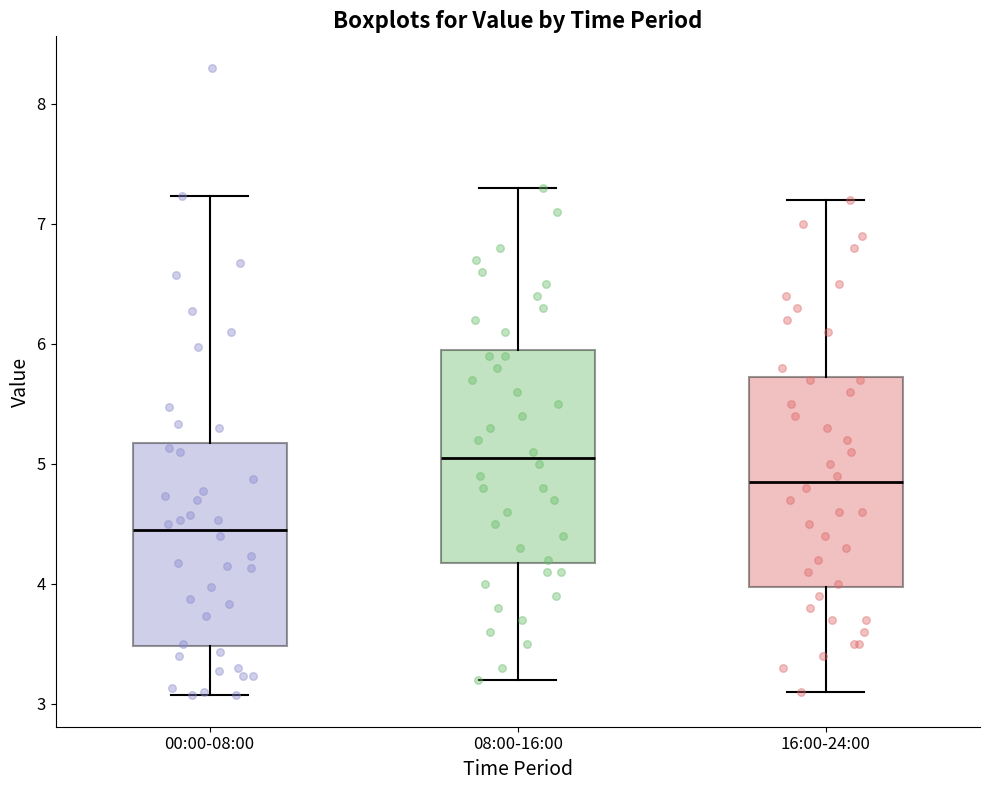

Reading left to right, read every box against the y-axis: the position of its median line, the range the box covers, and the ends of its whiskers. The values are not printed on the chart, so give them approximately, as read against the axis.

00:00-08:00: median 4.5, box 3.5 to 5.2, whiskers 3.1 to 7.2
08:00-16:00: median 5.1, box 4.2 to 6.0, whiskers 3.2 to 7.3
16:00-24:00: median 4.9, box 4.0 to 5.7, whiskers 3.1 to 7.2